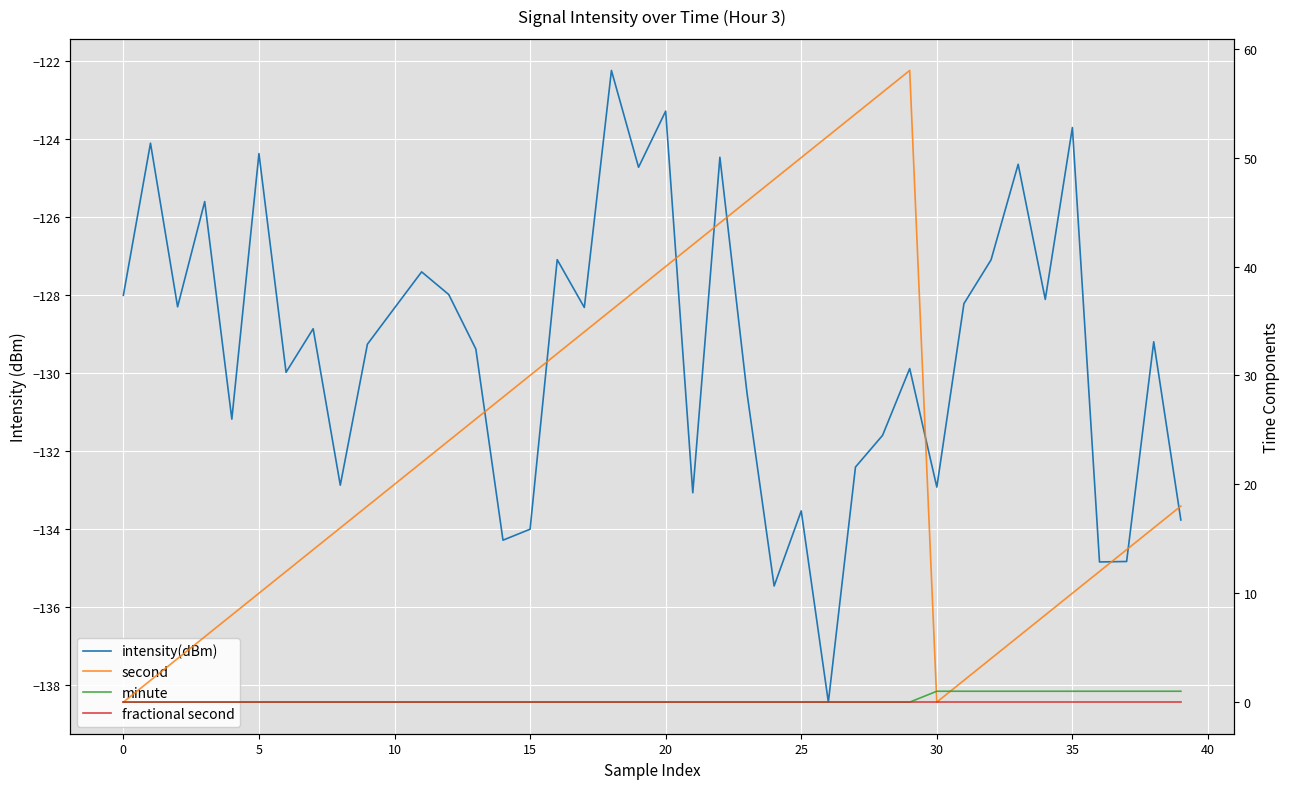

True or false: intensity(dBm) and minute intersect in this chart.

False